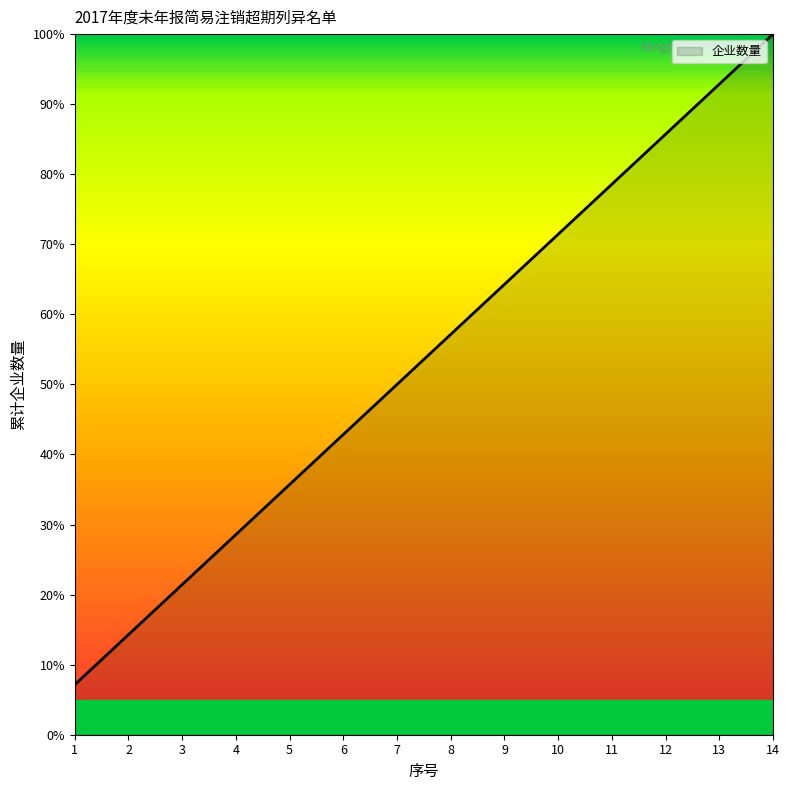

What is the difference between the values at 9 and 7?

14.3